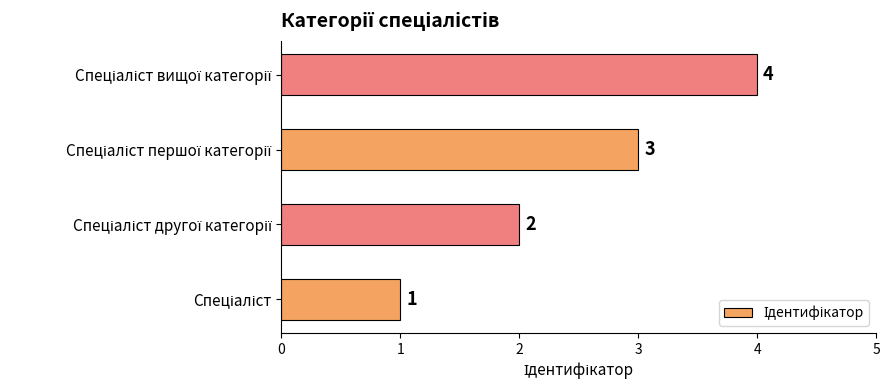

What is the sum of all values?

10